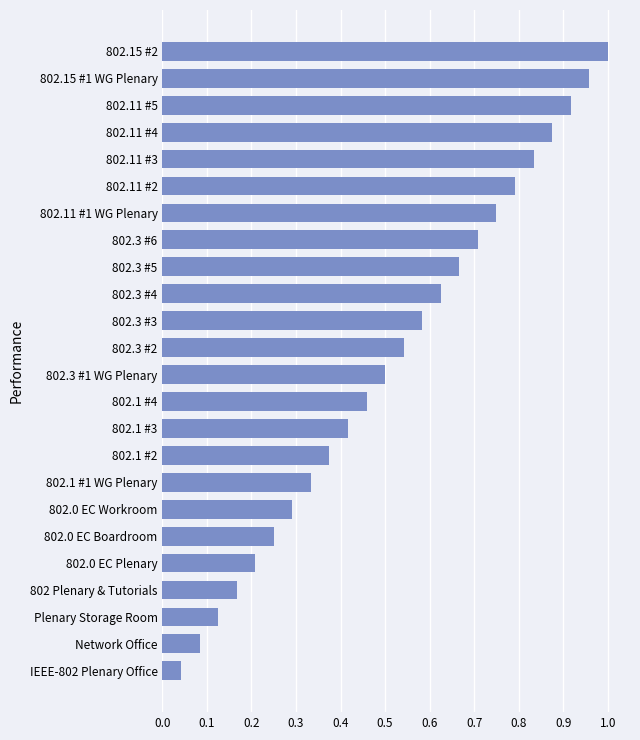

What is the change in value from 802.3 #2 to 802.15 #1 WG Plenary?

+0.4